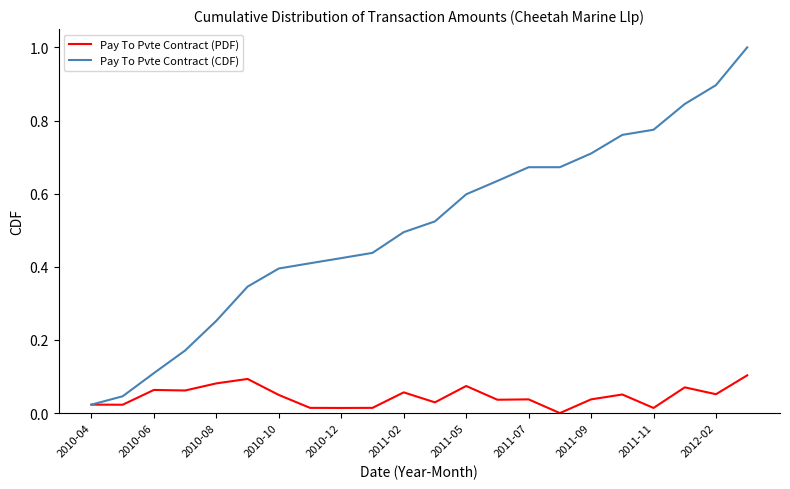

Which series has the largest total across all categories?

Pay To Pvte Contract (CDF)